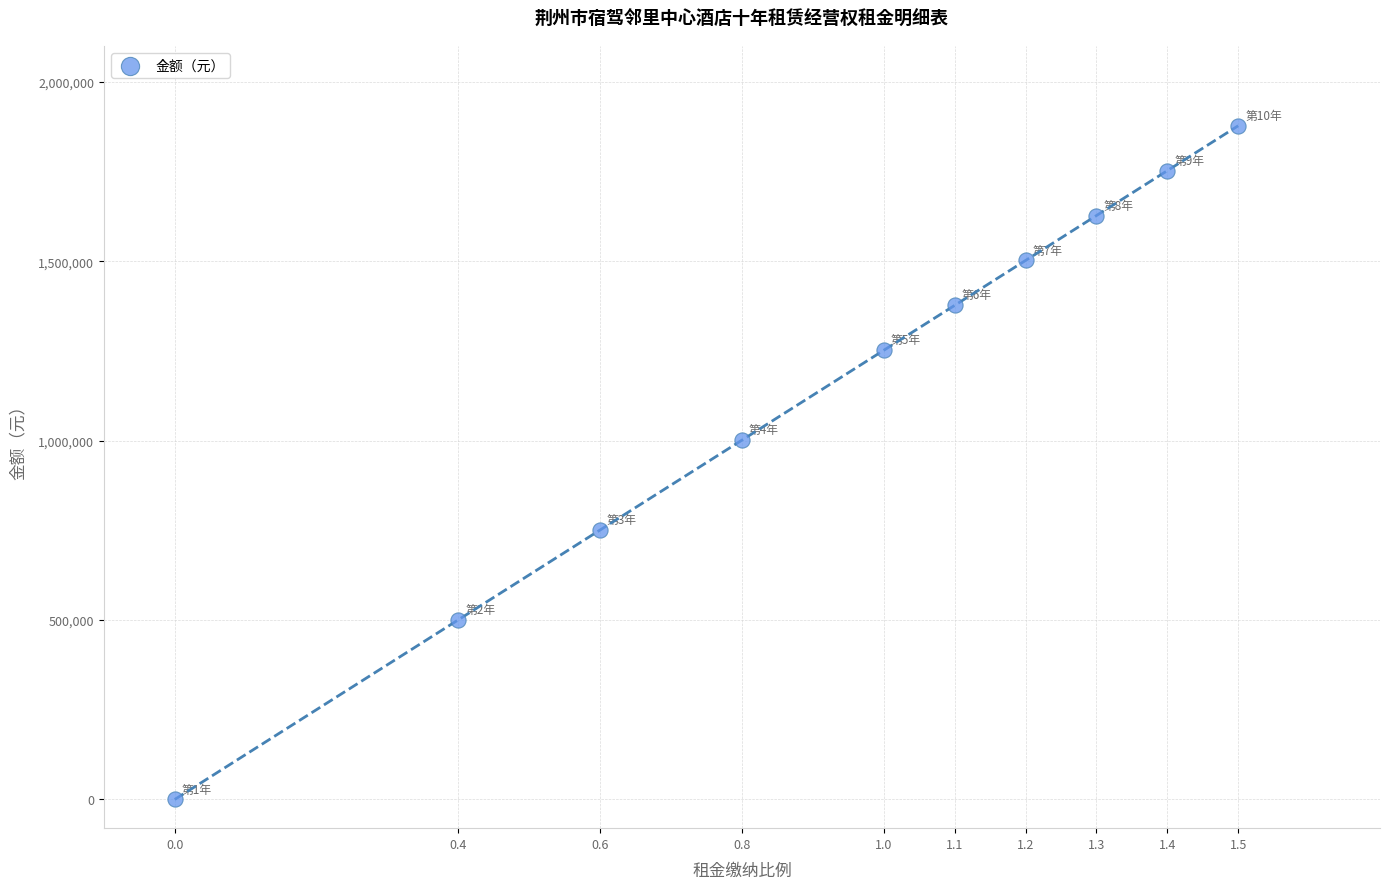

What Y value in the scatter plot is closest to 939140?

1001749.6